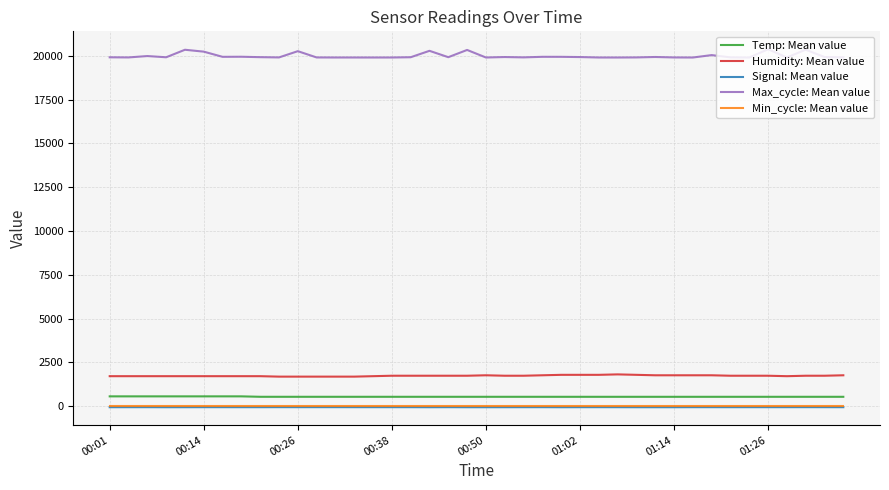

True or false: Max_cycle: Mean value and Signal: Mean value intersect in this chart.

False